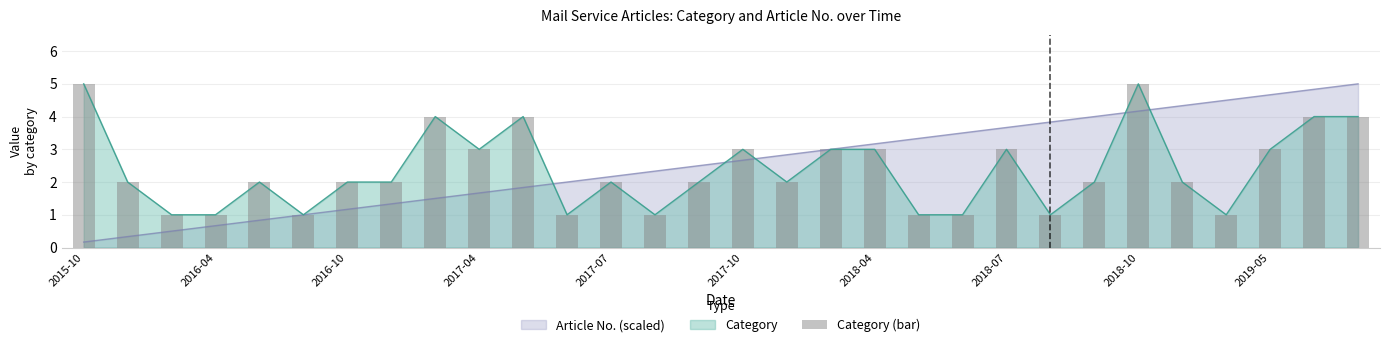

The value at 29 is 4. True or false?

True